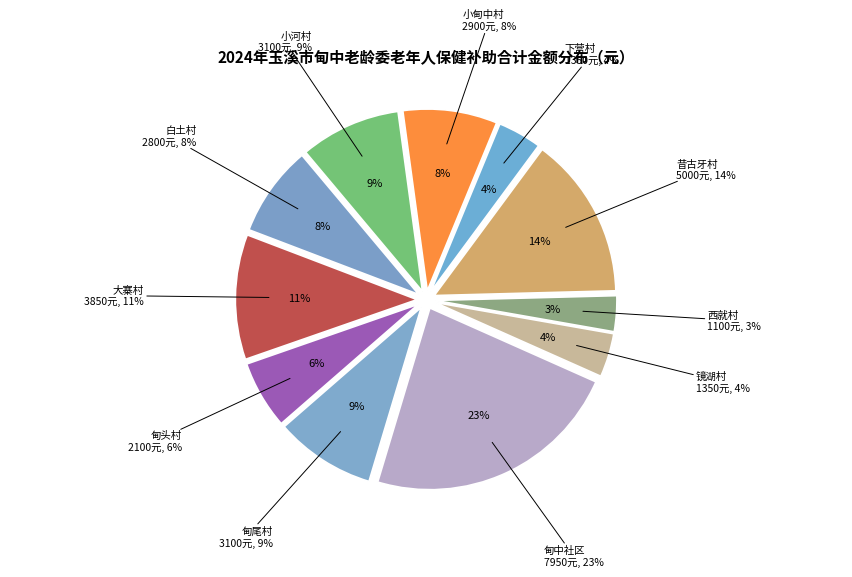

What percentage is the 镜湖村 slice, to the nearest percent?

4%